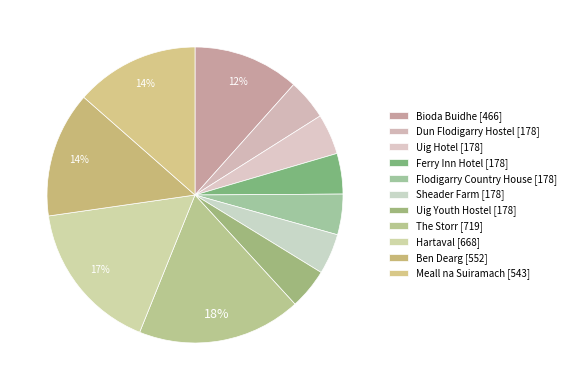

How many segments does this pie chart have?

11